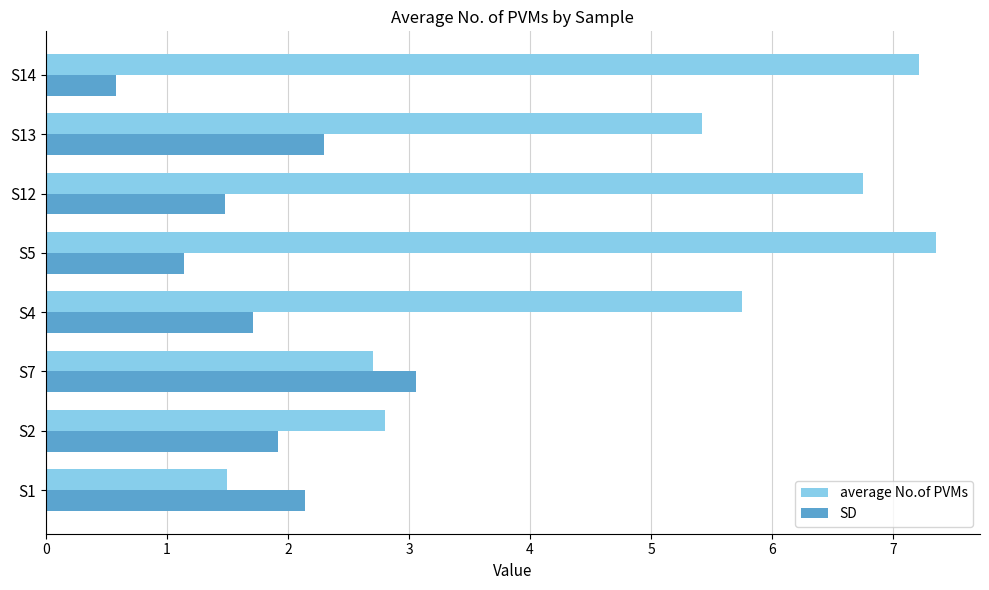

Rank the categories by SD value from lowest to highest.

S14, S5, S12, S4, S2, S1, S13, S7